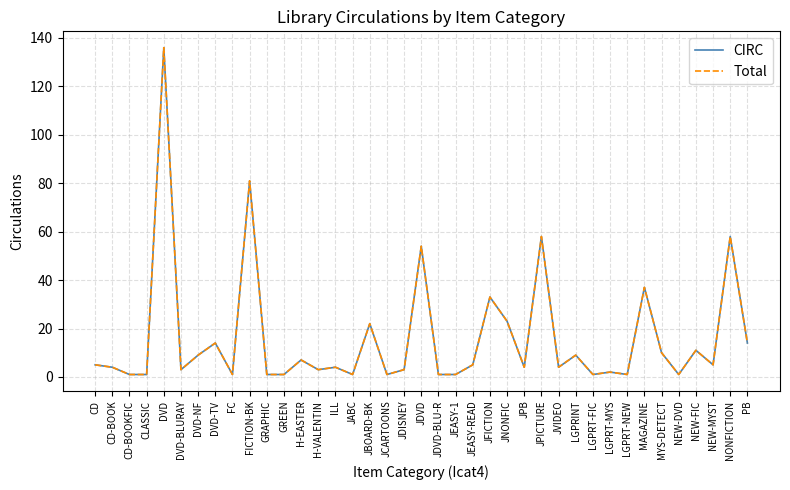

Does the chart display data point markers on the line(s)?

No